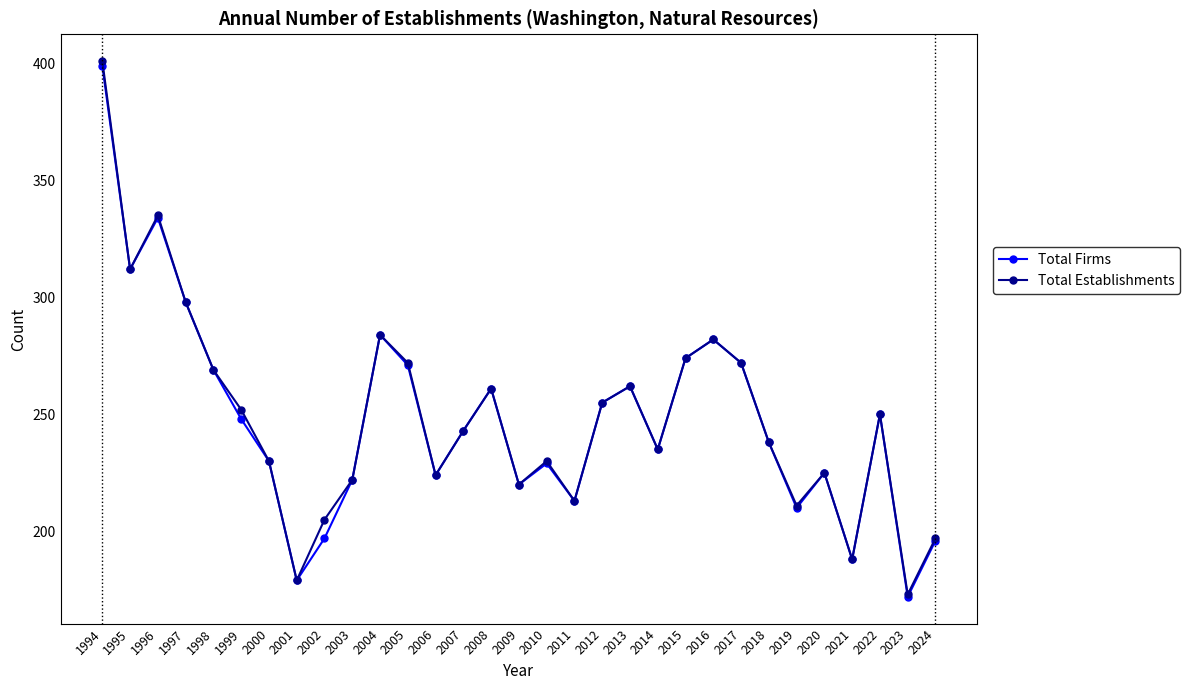

Is the value of Total Firms at 2022 greater than the value of Total Establishments at 2003?

Yes